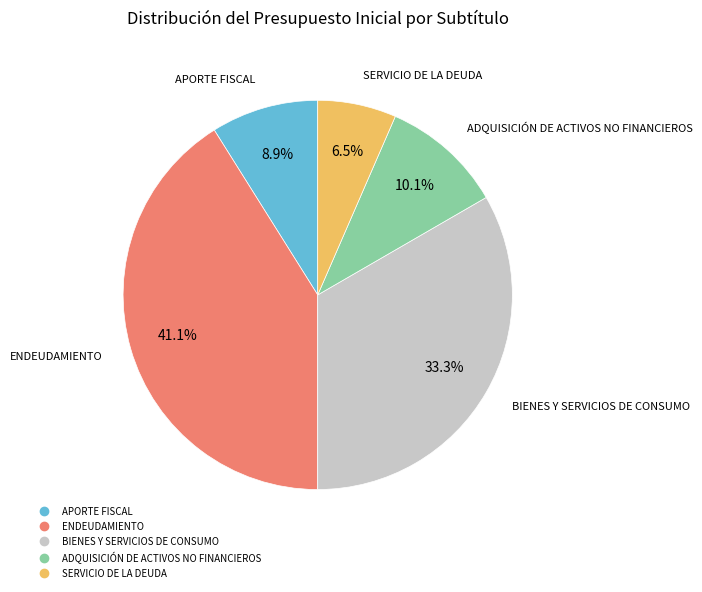

How much of the chart is everything except ADQUISICIÓN DE ACTIVOS NO FINANCIEROS?

89.9%